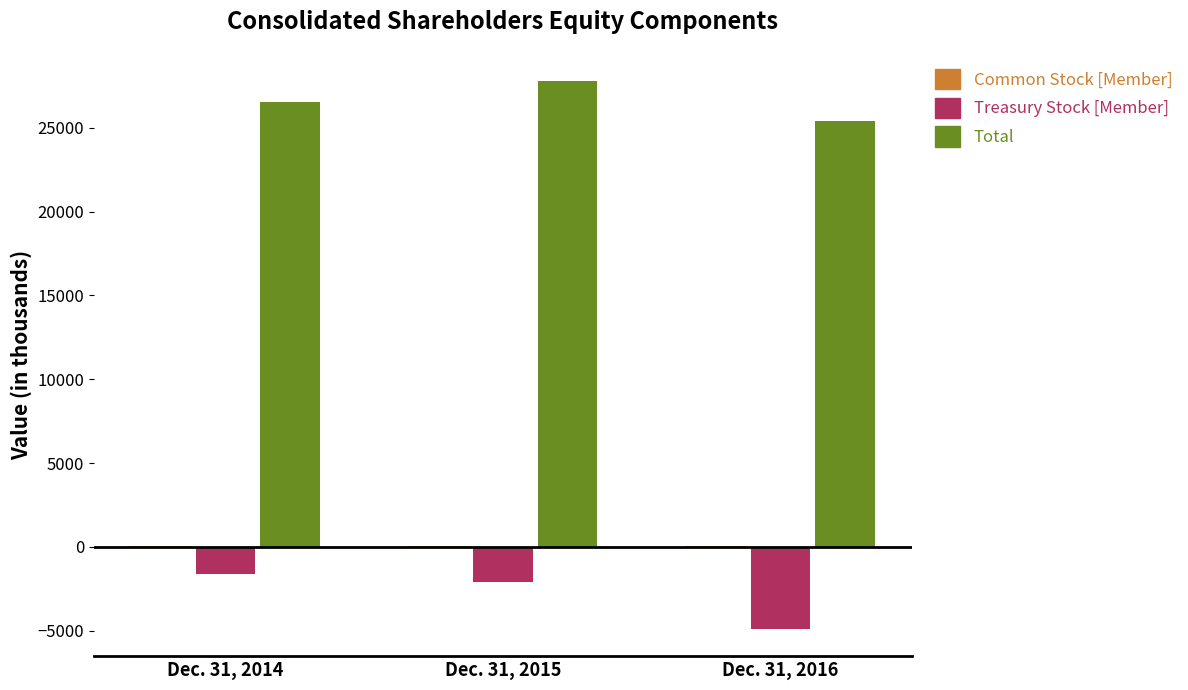

What is the sum of all Total values?

79739